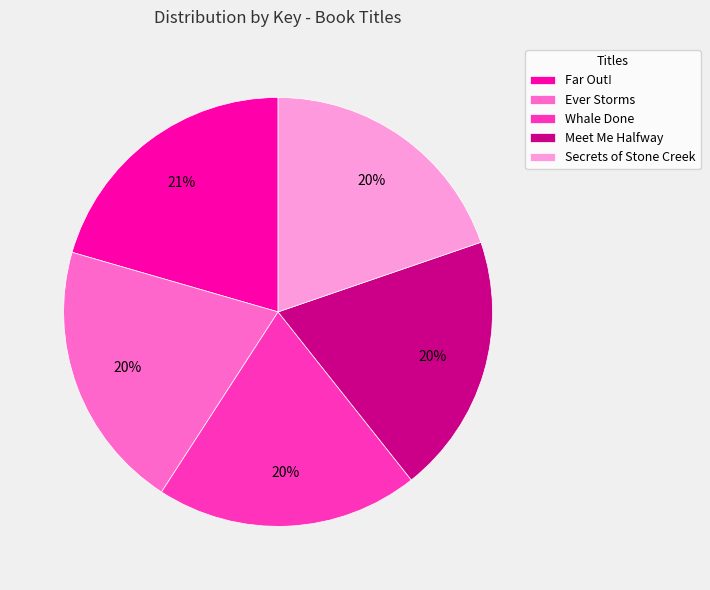

Between Far Out! and Secrets of Stone Creek, which is larger?

Far Out!